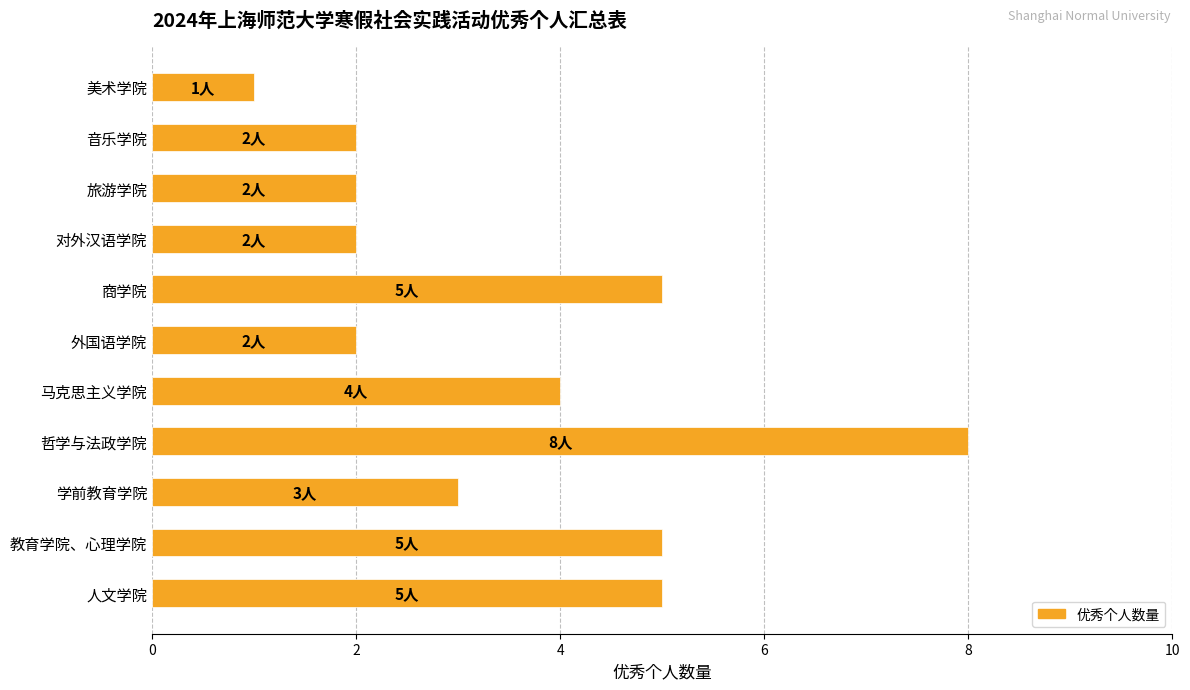

The value at 人文学院 is 3. True or false?

False